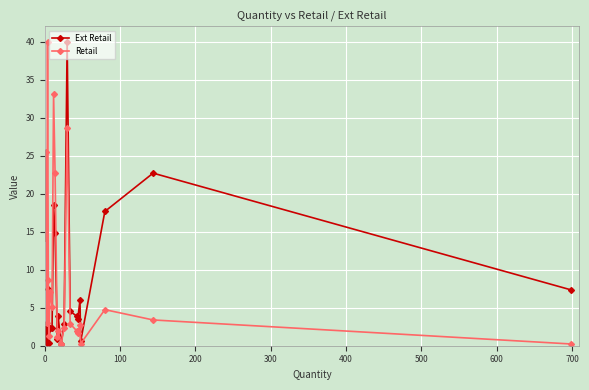

True or false: Retail and Ext Retail cross at least once.

True